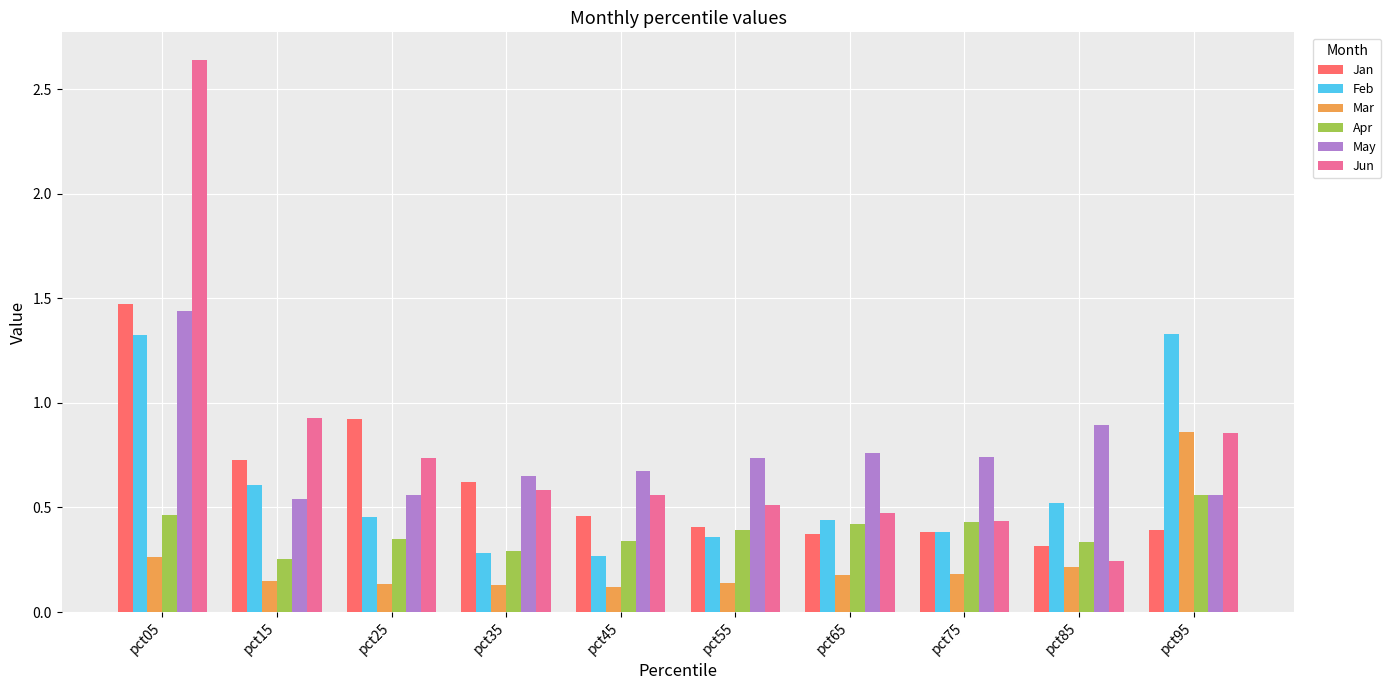

Is it true that Jan equals 0.1 at pct35?

False